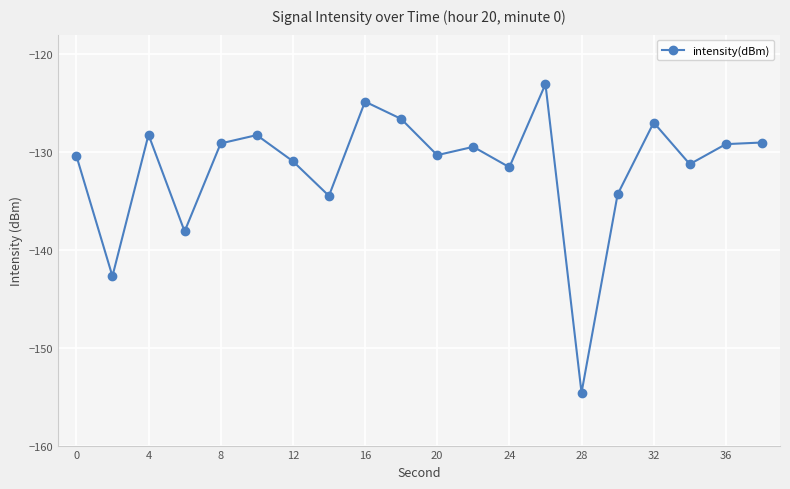

What is the smallest value displayed?

-154.6